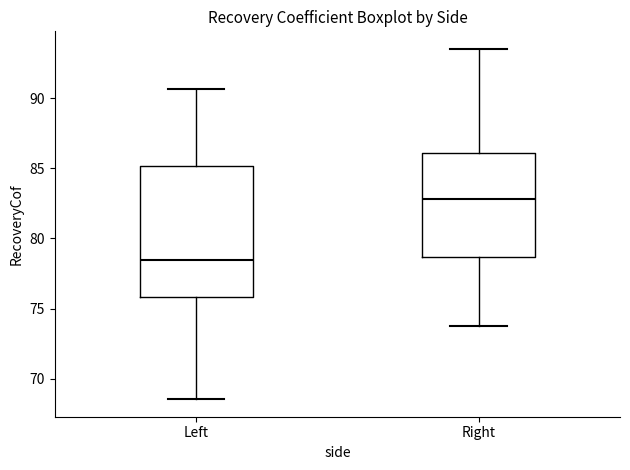

Which box is the tallest, from its lower edge to its upper edge?

Left